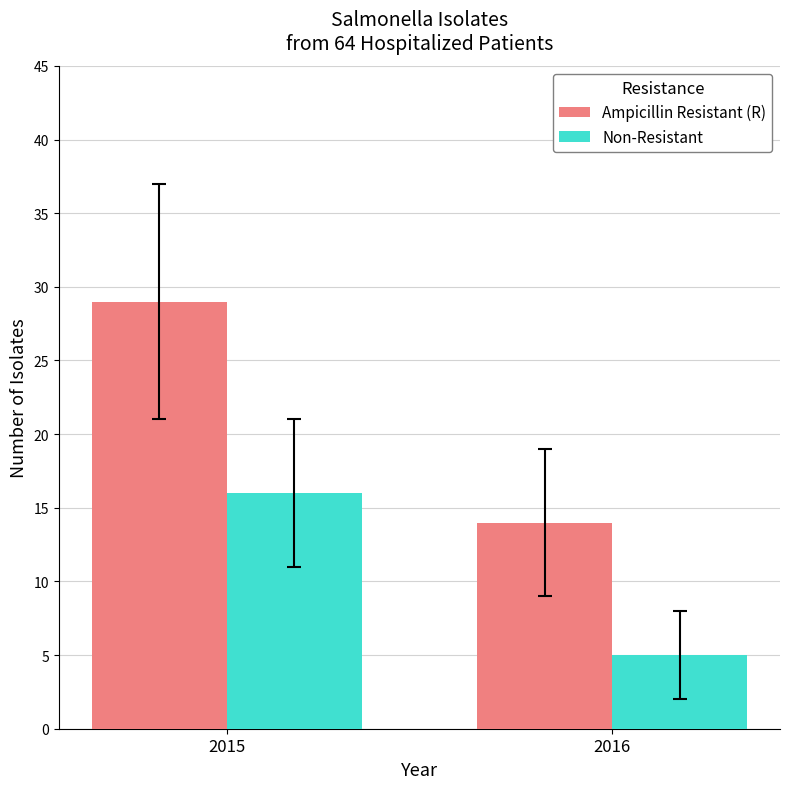

Reading left to right, transcribe all the data shown in this chart.

Ampicillin Resistant (R): 2015=29	2016=14
Non-Resistant: 2015=16	2016=5